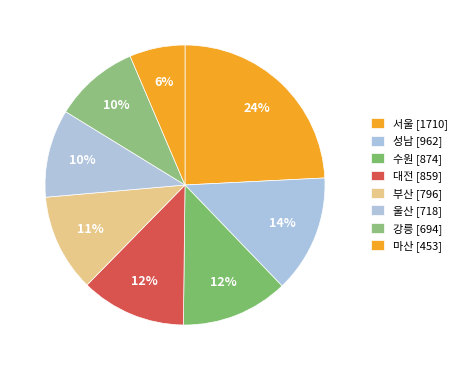

How many slices are in this pie chart?

8